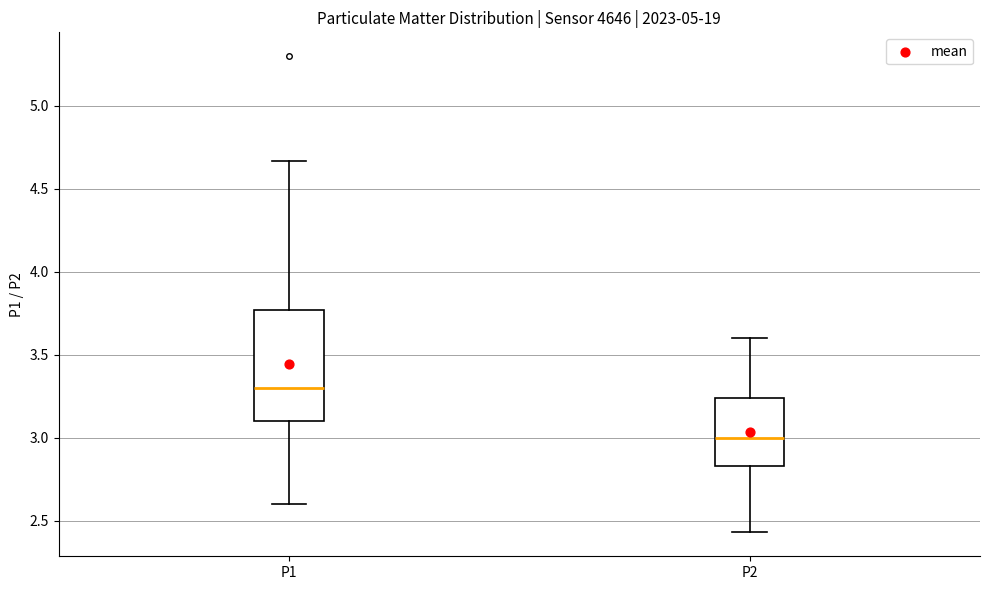

Which box has the lowest median line?

P2